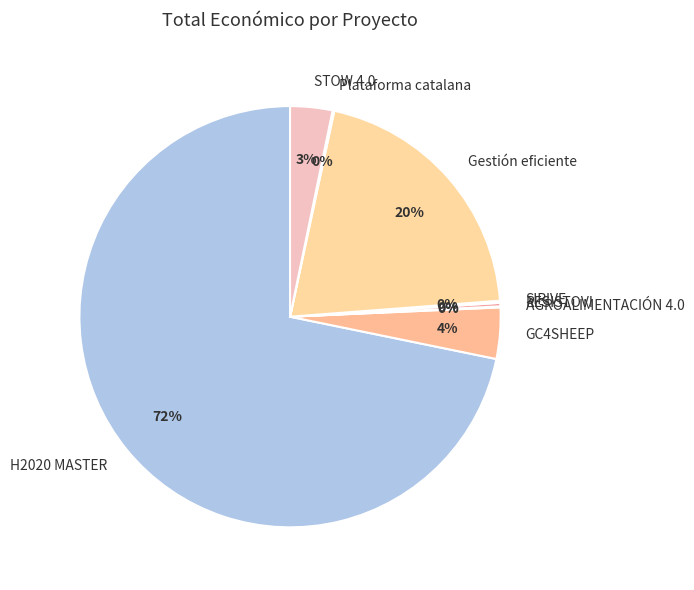

Is it true that GC4SHEEP is 4% of the pie?

True